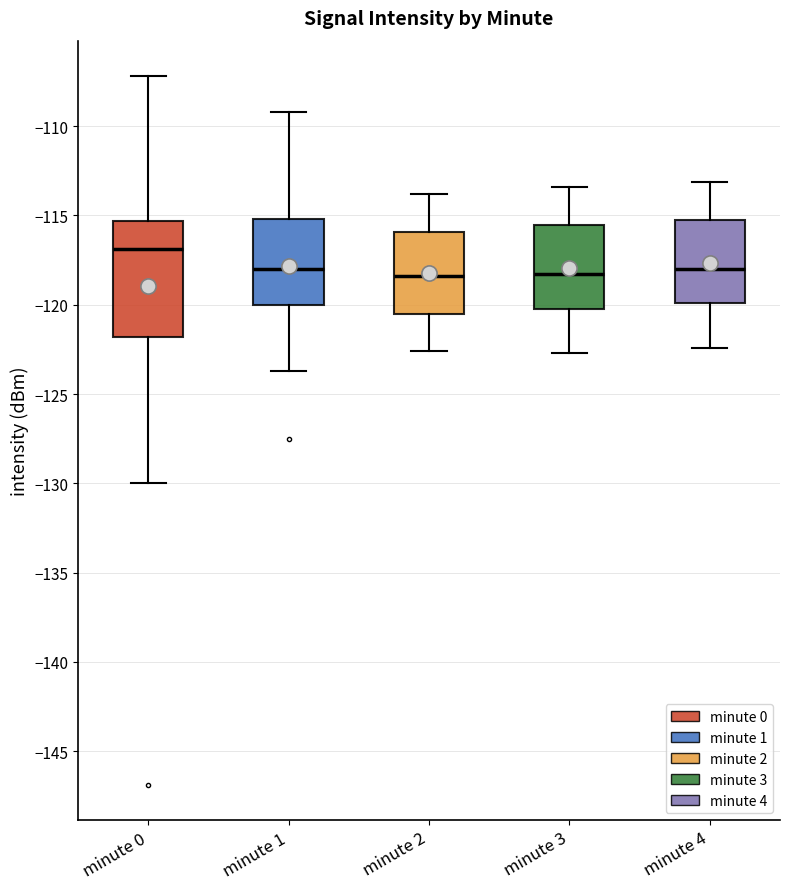

Reading left to right, transcribe this box plot: for each box, give where its median line is, the range the box spans, and where its two whiskers end, as read against the y-axis. The values are not printed on the chart, so give them approximately, as read against the axis.

minute 0: median -117.0, box -122.0 to -115.5, whiskers -130.0 to -107.0
minute 1: median -118.0, box -120.0 to -115.0, whiskers -123.5 to -109.0
minute 2: median -118.5, box -120.5 to -116.0, whiskers -122.5 to -114.0
minute 3: median -118.5, box -120.0 to -115.5, whiskers -122.5 to -113.5
minute 4: median -118.0, box -120.0 to -115.0, whiskers -122.5 to -113.0